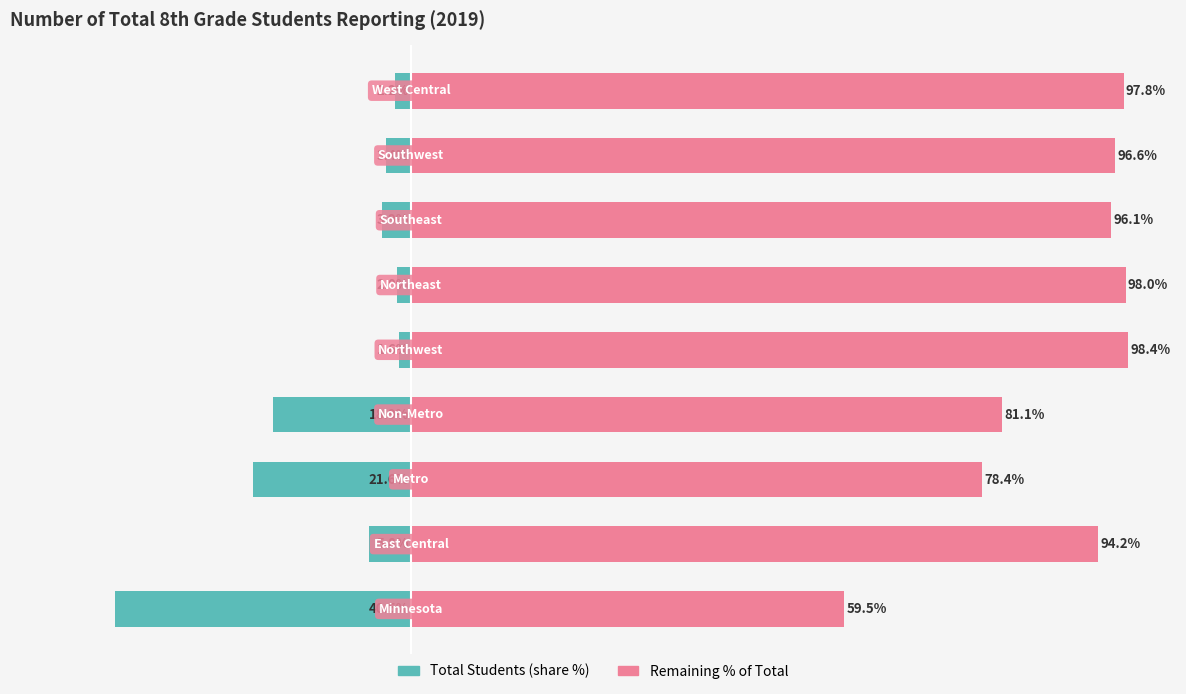

Reading left to right, extract all data points from this chart.

Total Students (% share): -40.5	-5.8	-21.6	-18.9	-1.6	-2.0	-3.9	-3.4	-2.2
Remaining % of Total: 59.5	94.2	78.4	81.1	98.4	98.0	96.1	96.6	97.8